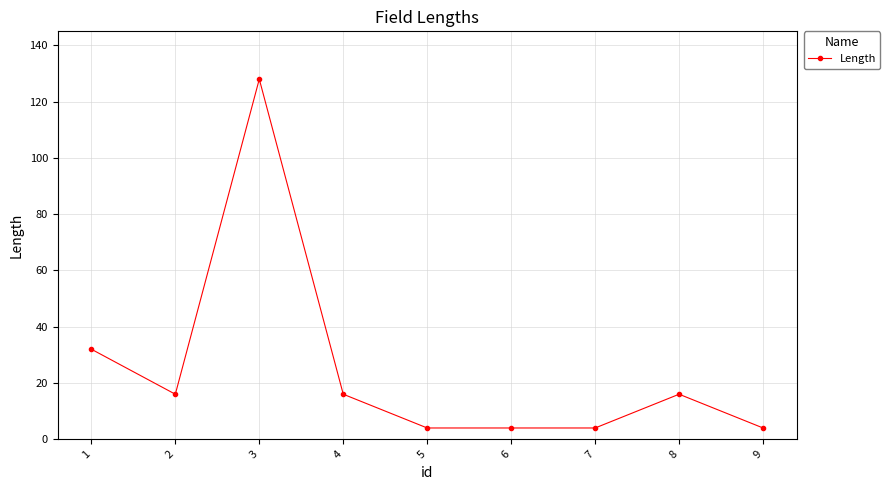

What is the sum of all values?

224